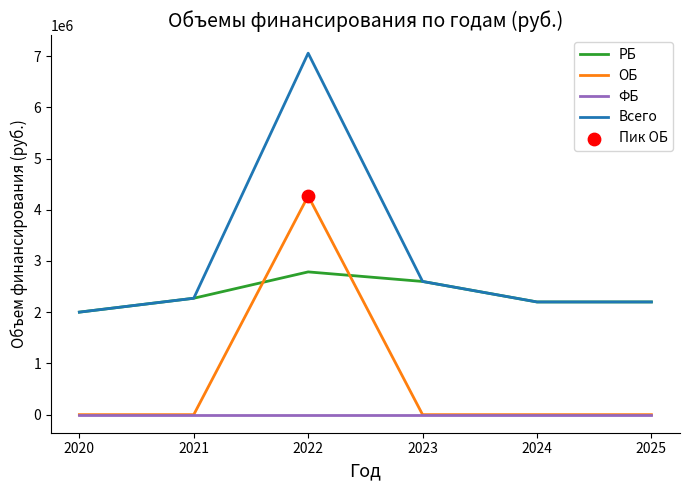

What is the spread (max minus min) of values at 2020?

2001137.8